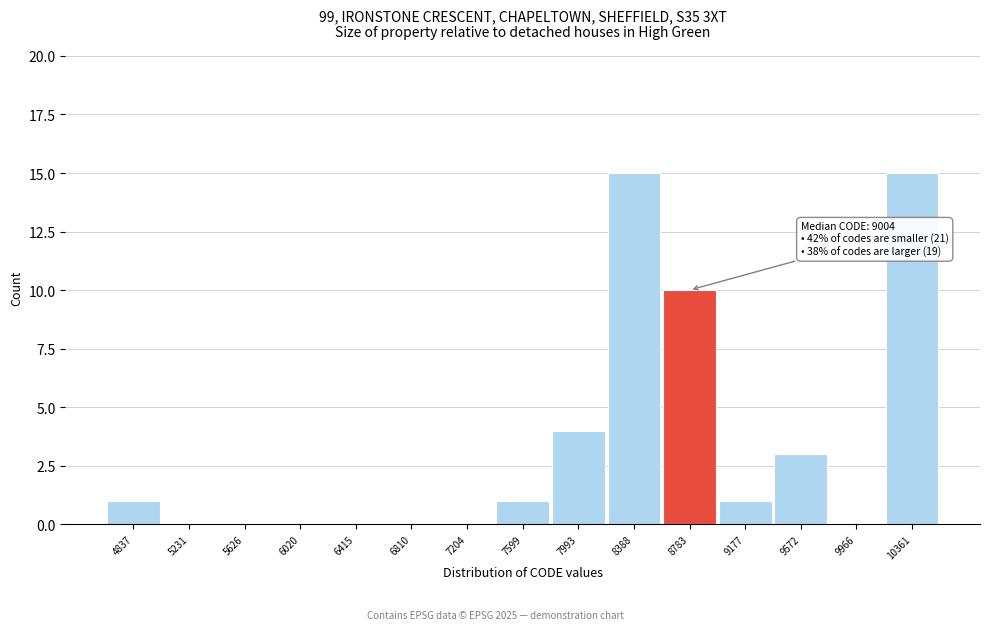

Reading left to right, what are all the values shown in this chart?

4837=1	5231=0	5626=0	6020=0	6415=0	6810=0	7204=0	7599=1	7993=4	8388=15	8783=10	9177=1	9572=3	9966=0	10361=15